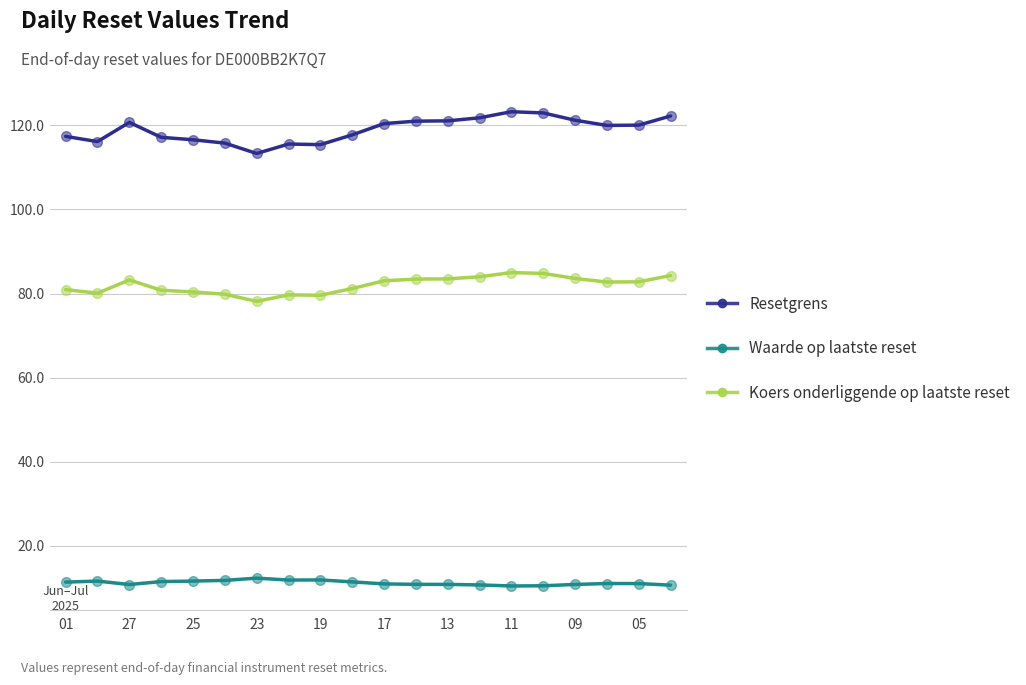

Which series has the largest total across all categories?

Resetgrens